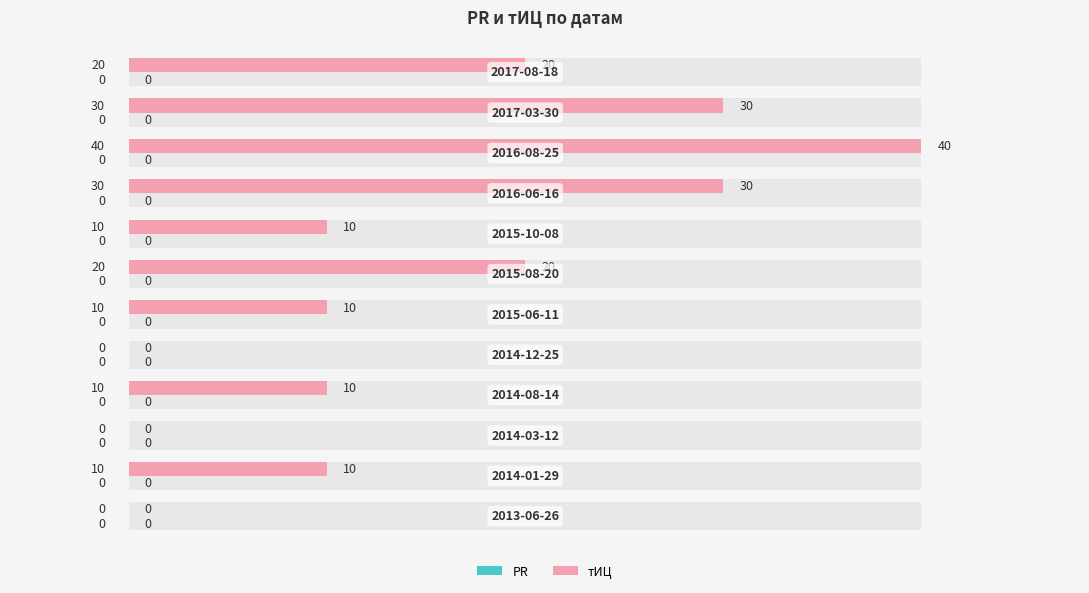

How many categories are shown in the chart?

12